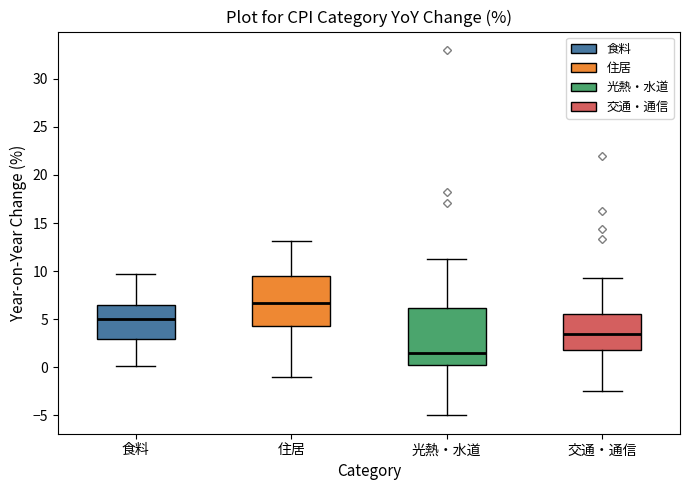

Which box's median line is the highest?

住居